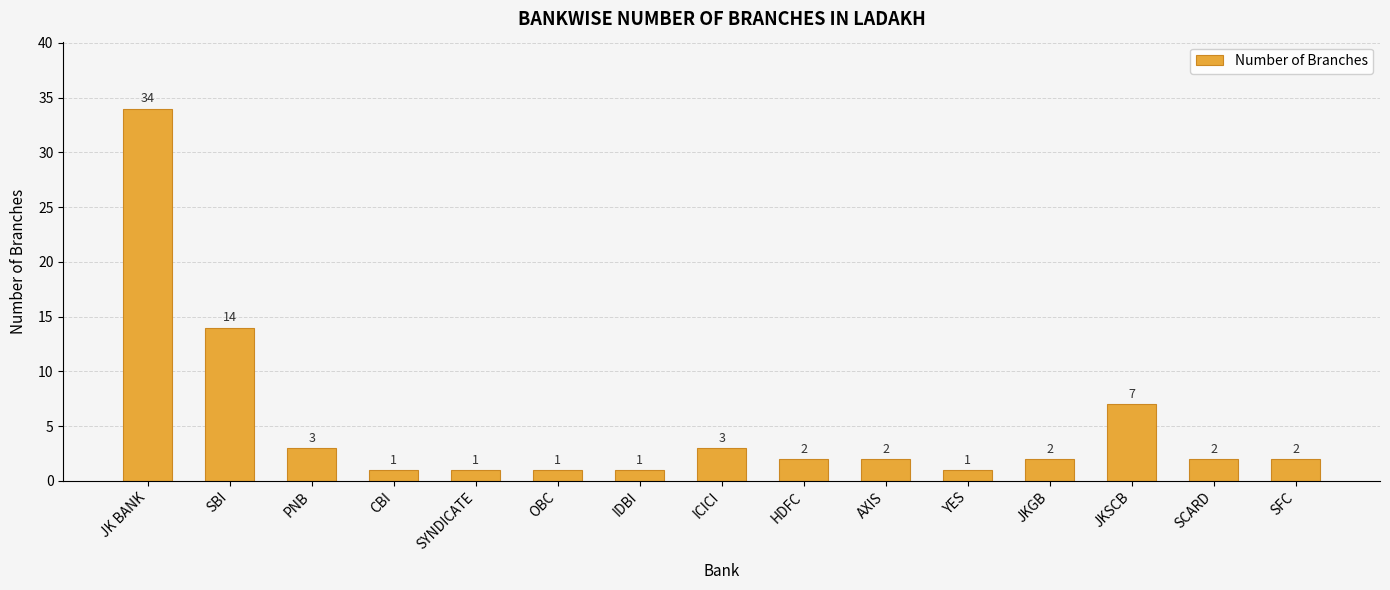

The chart shows a value of 2 at HDFC. True or false?

True